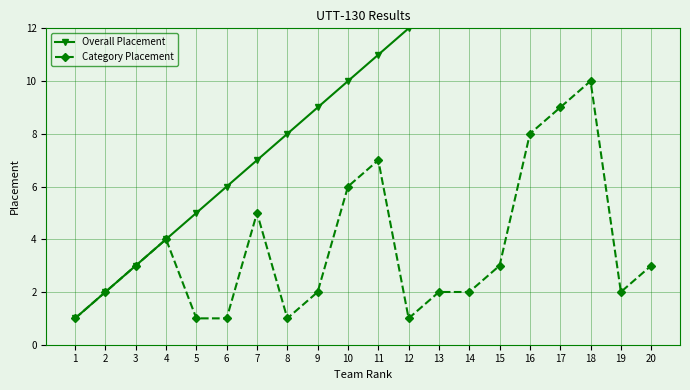

Where is Overall Placement nearest to the value 10?

10